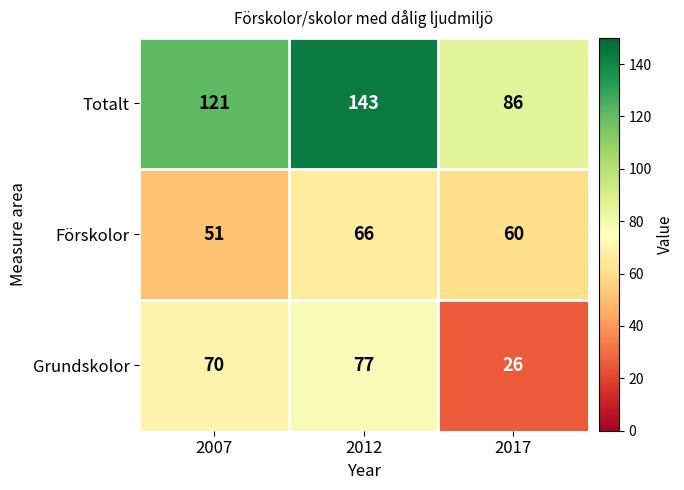

What is the sum of all Förskolor values?

177